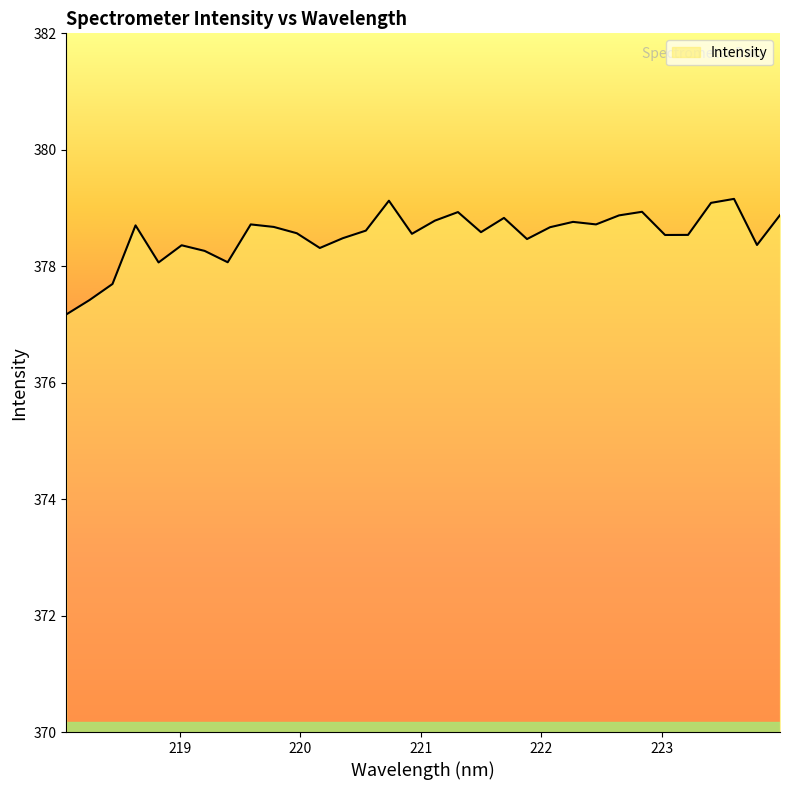

What is the average value?

378.5